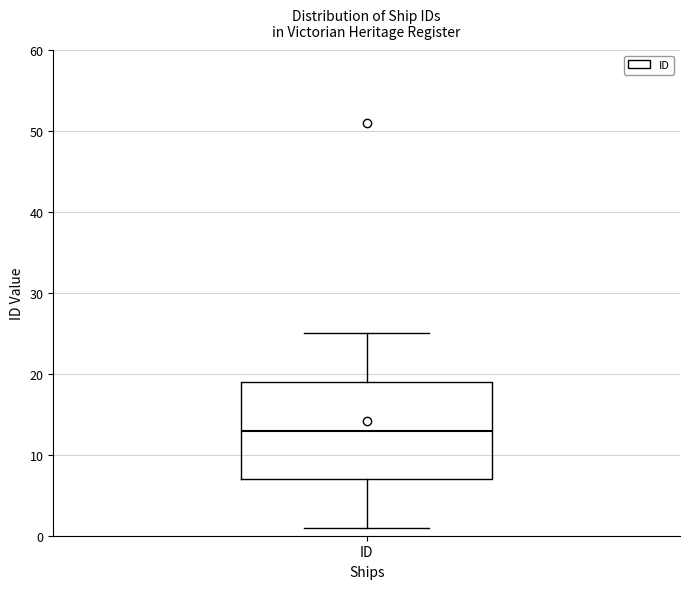

Read this box plot against the y-axis: the position of the median line, the range covered by the box, and the ends of both whiskers. The values are not printed on the chart, so give them approximately, as read against the axis.

median 13, box 7 to 19, whiskers 1 to 25